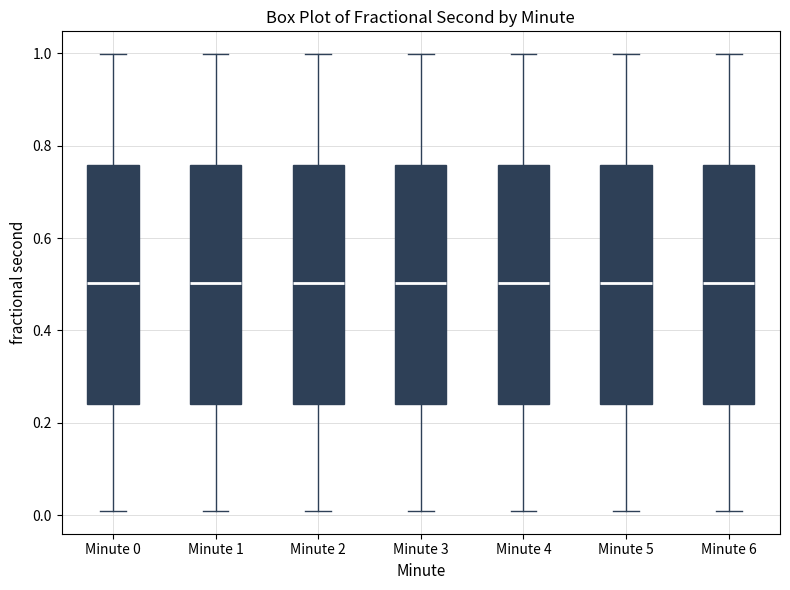

Where is the lower edge of the box for Minute 6 on the y-axis? The values are not printed on the chart, so give them approximately, as read against the axis.

0.24